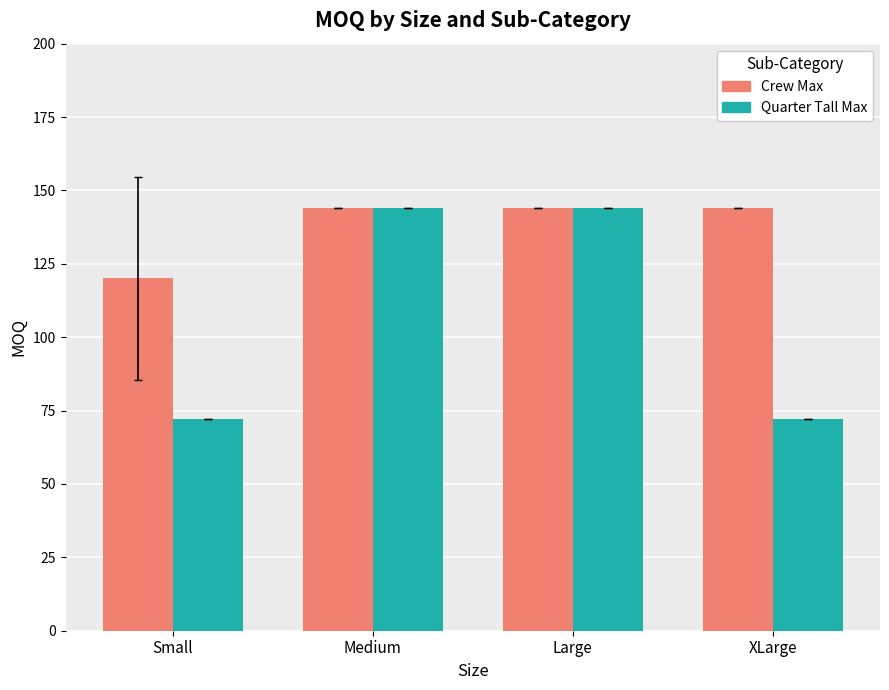

What is the label of the 1st bar from the left?

Small